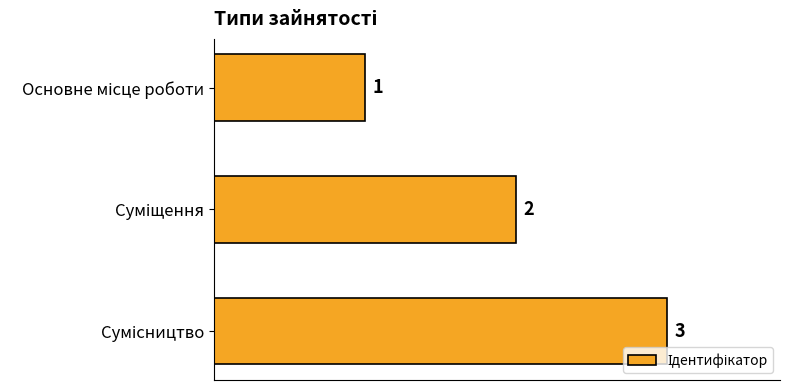

What is the value of the 1st bar from the top?

1